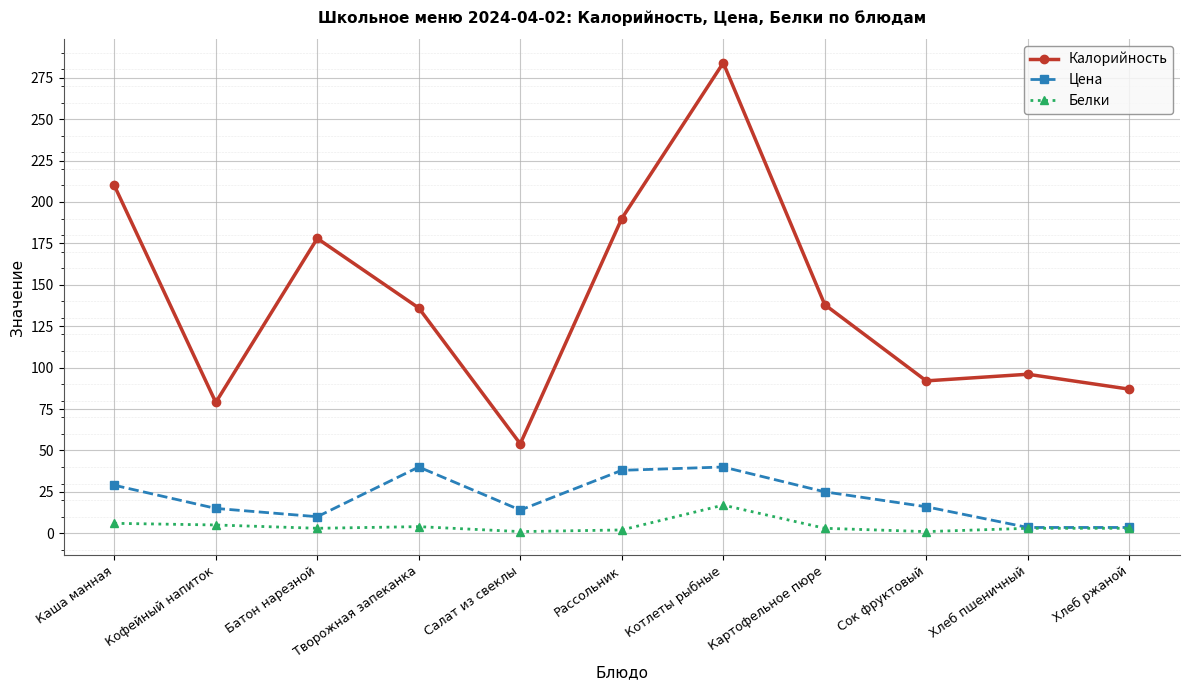

What position from the left is Рассольник?

6